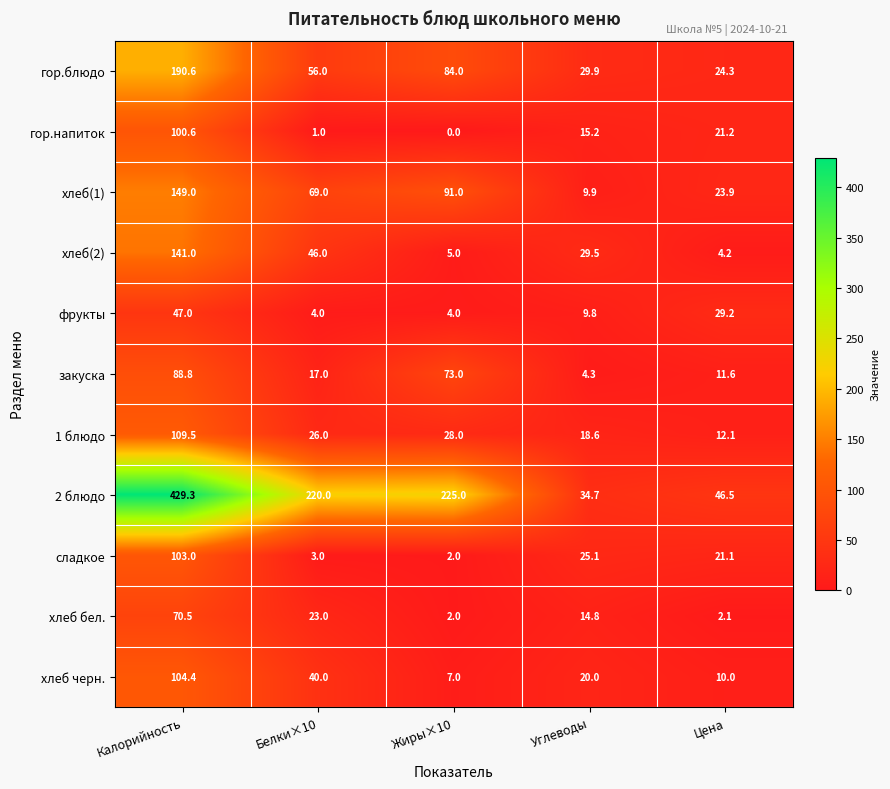

Which label corresponds to the largest value in the chart?

Калорийность